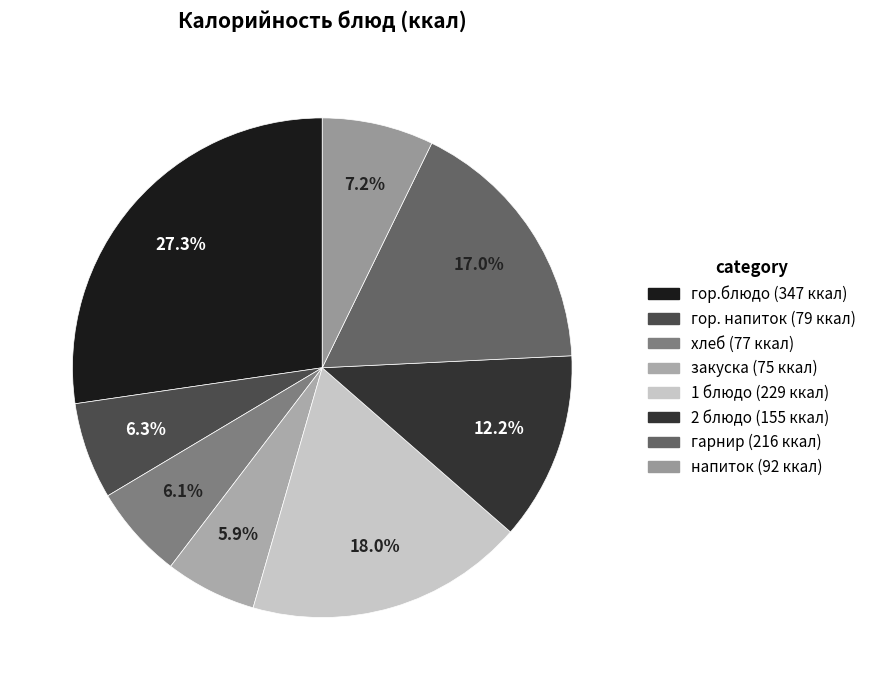

How many slices are in this pie chart?

8